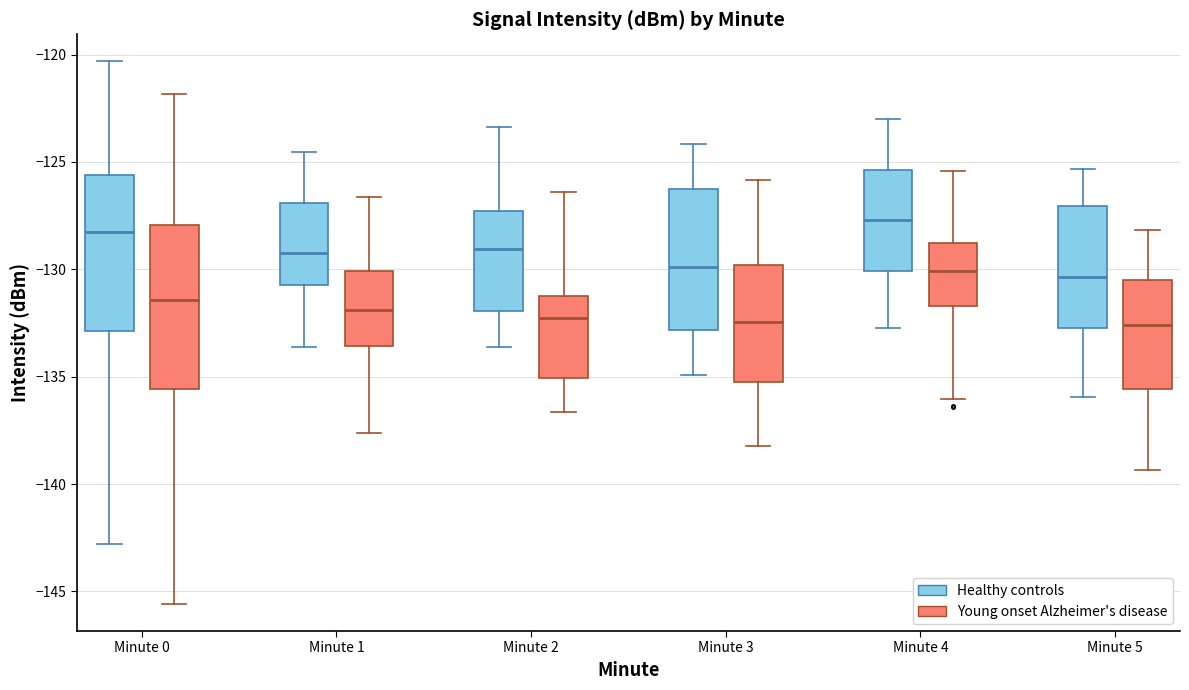

Where does the upper whisker of the box for Minute 1 (Young onset Alzheimer's disease) end on the y-axis? The values are not printed on the chart, so give them approximately, as read against the axis.

-126.5